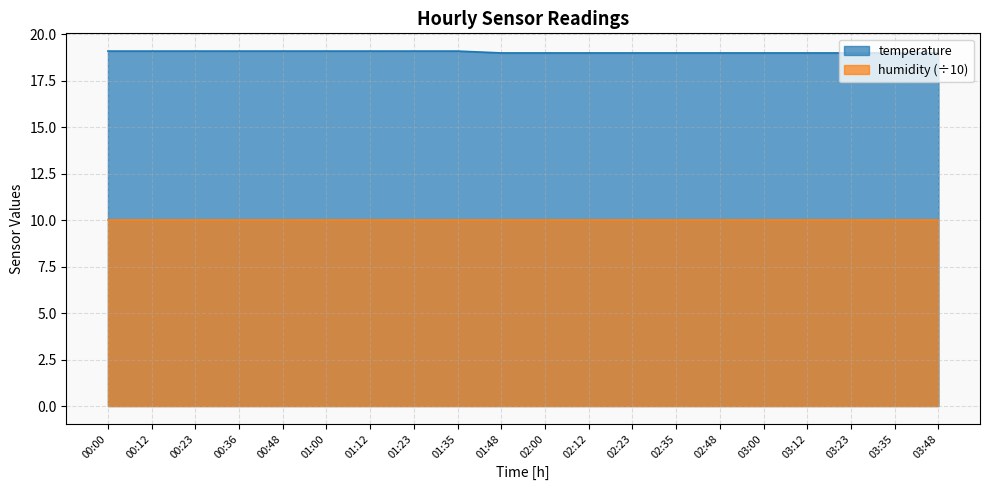

What is the sum of all values?

380.9